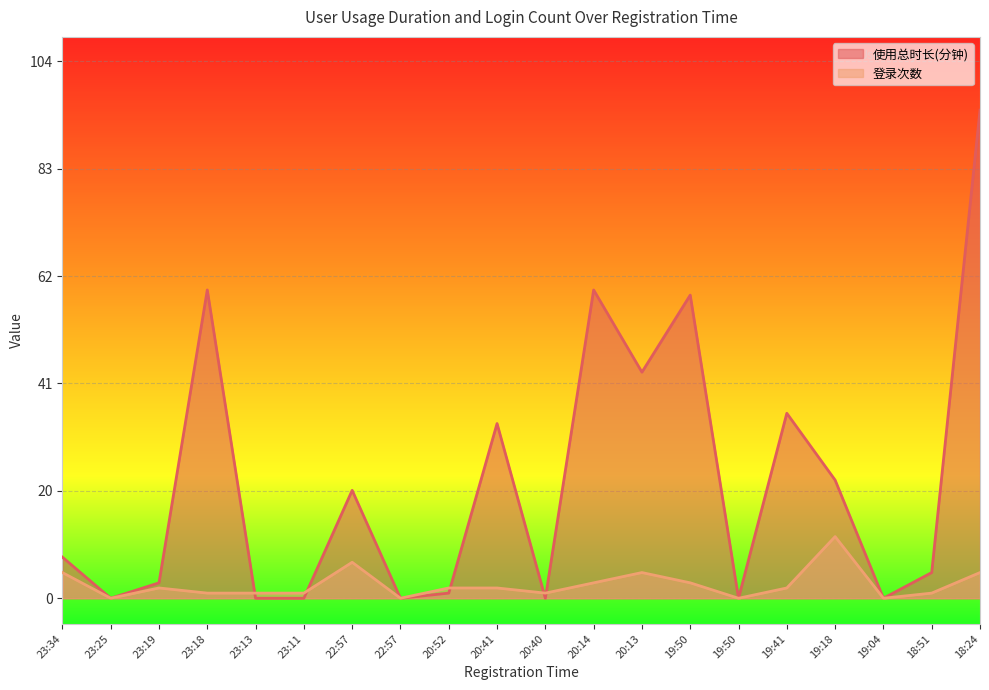

The value of 使用总时长(分钟) at 19:04 is 0. True or false?

True